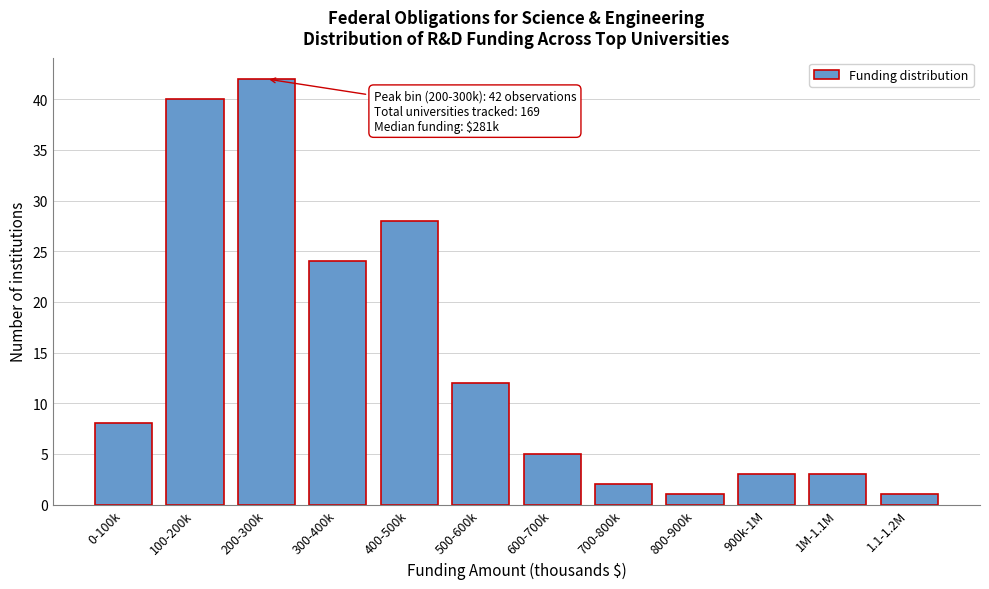

Reading left to right, extract all data points from this chart.

0-100k=8	100-200k=40	200-300k=42	300-400k=24	400-500k=28	500-600k=12	600-700k=5	700-800k=2	800-900k=1	900k-1M=3	1M-1.1M=3	1.1-1.2M=1